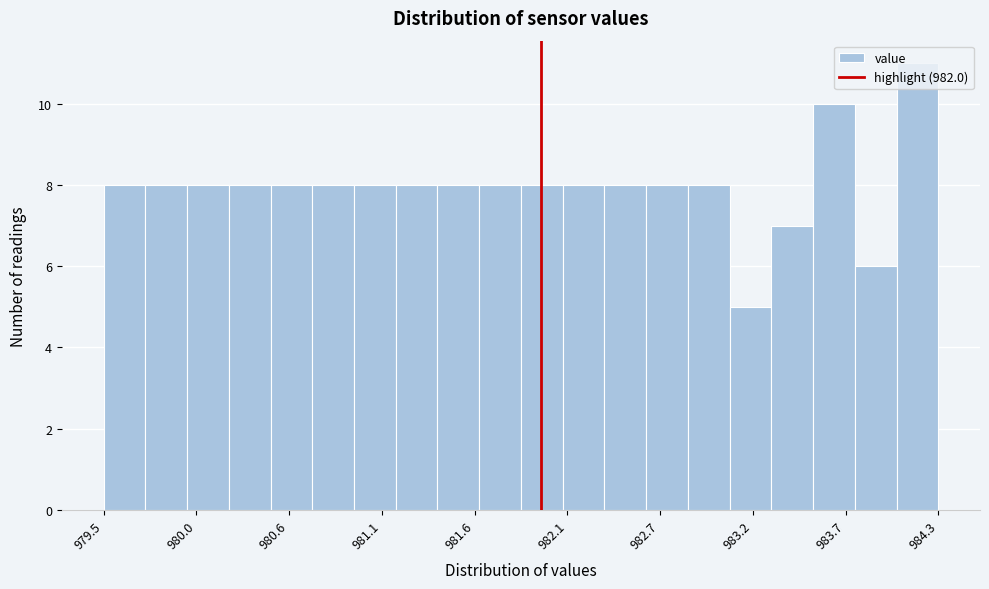

Around what value on the x-axis is the tallest bar? Give the approximate position of its centre, as read against the axis.

984.2